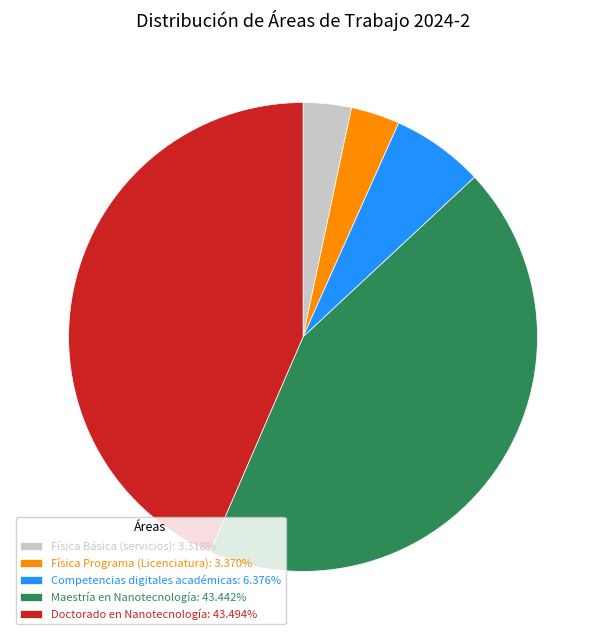

Approximately how many times larger is the value at Competencias digitales académicas: 6.376% compared to Física Programa (Licenciatura): 3.370%?

1.9